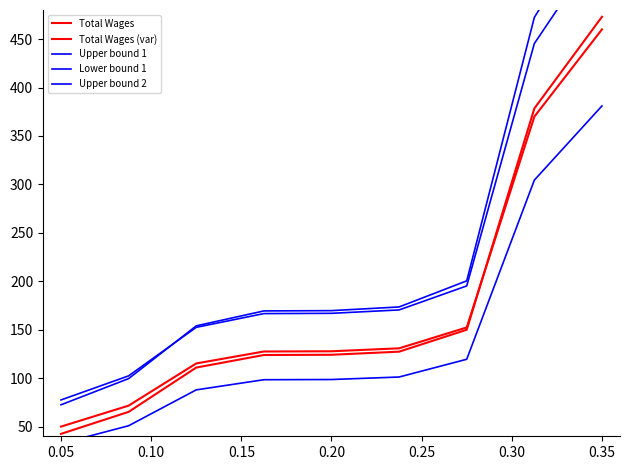

Is it true that Upper bound 1 equals 23.0 at 0.05?

False